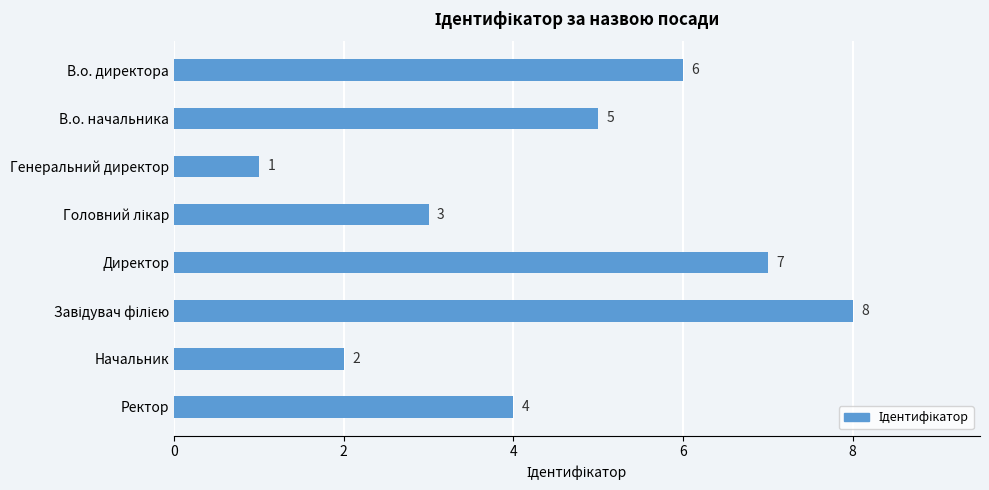

How many data points are less than 5?

4